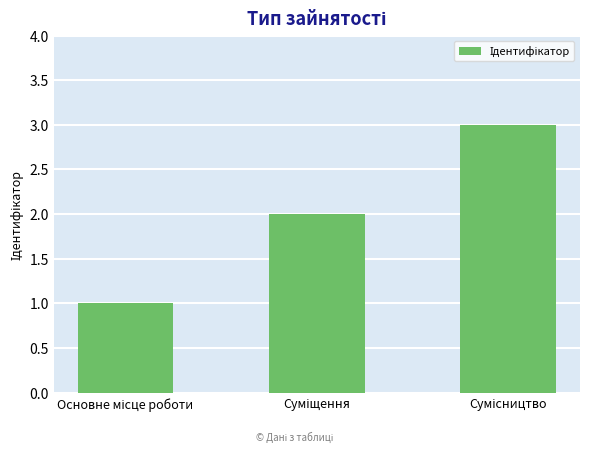

What is the greatest value displayed?

3